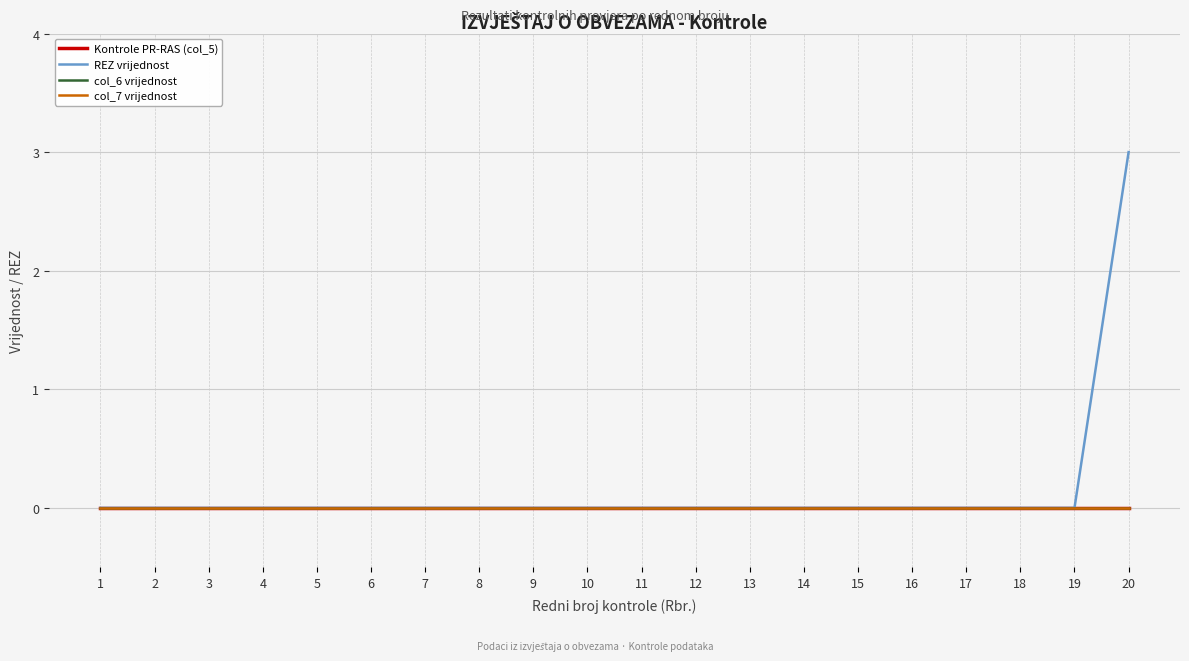

Does the chart display data point markers on the line(s)?

No